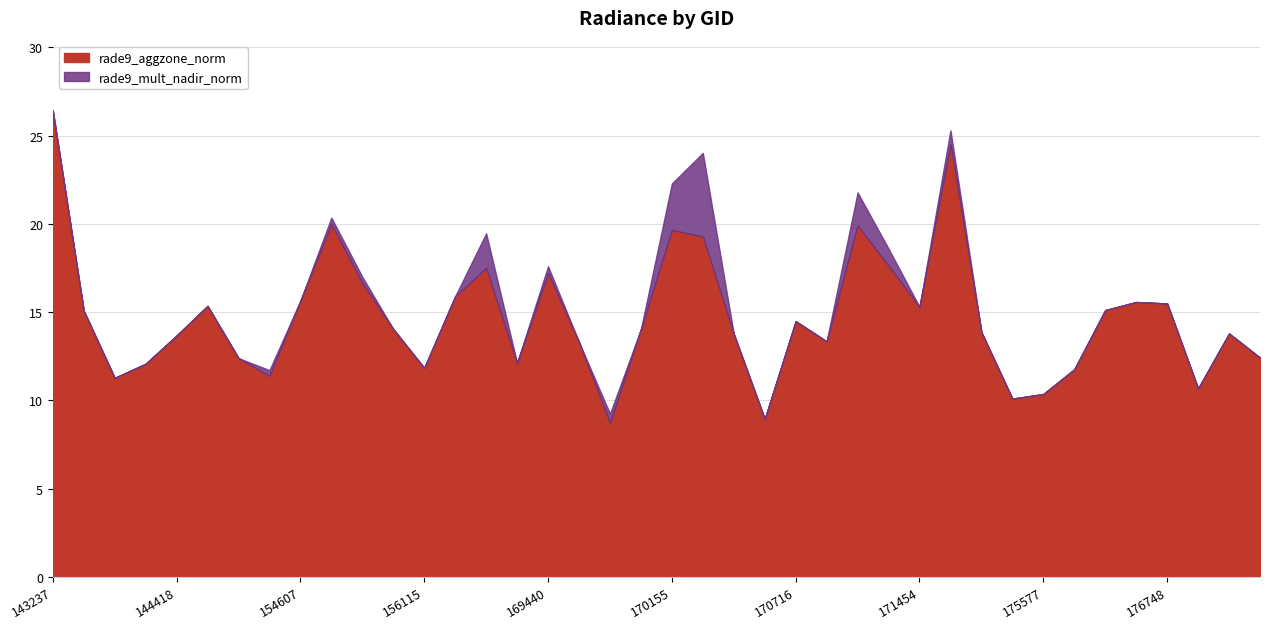

How many data points in rade9_aggzone_norm are above 14?

21